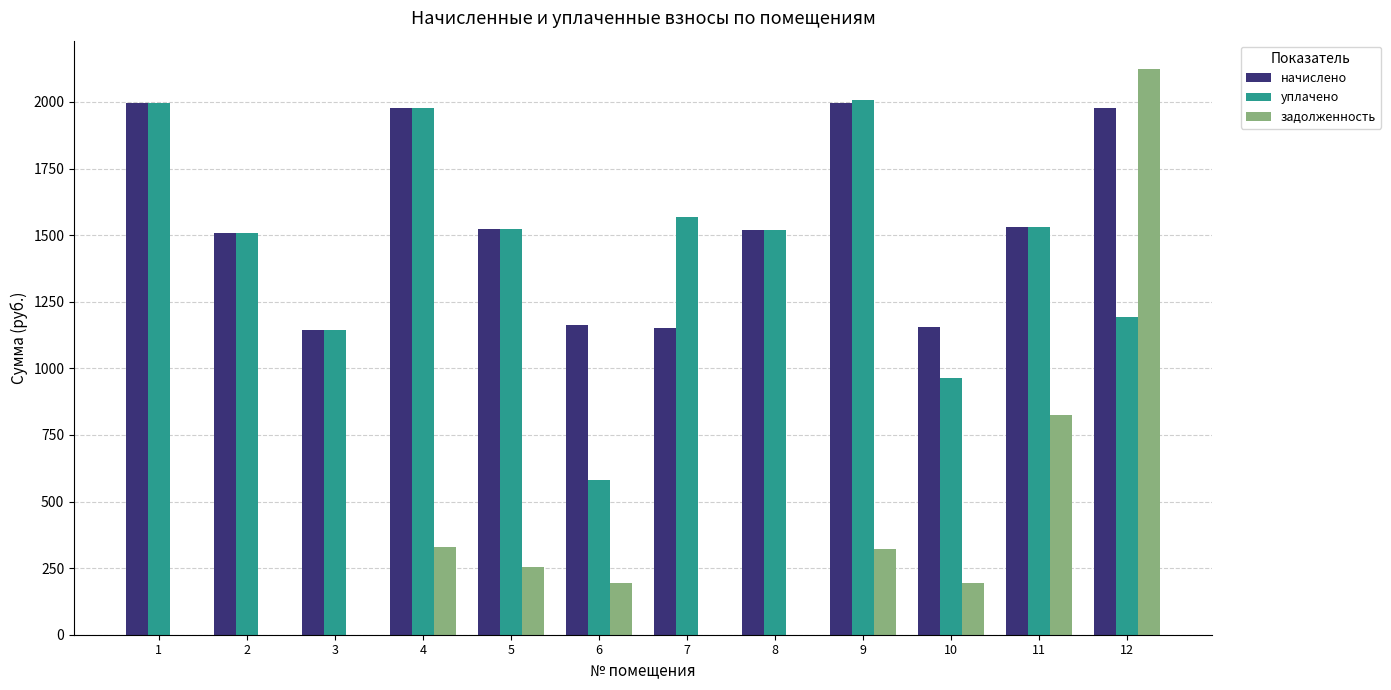

The уплачено series shows 2927.4 at 1. True or false?

False